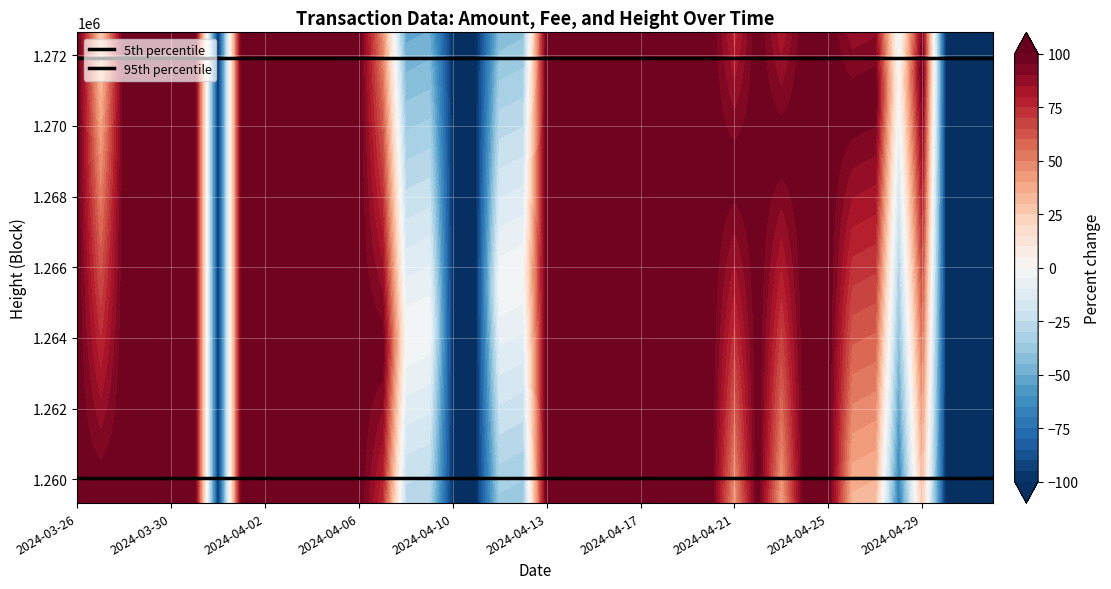

Reading left to right, what are all the values shown in this chart?

5th percentile: 1260024.4	1260024.4	1260024.4	1260024.4	1260024.4	1260024.4	1260024.4	1260024.4	1260024.4	1260024.4	1260024.4	1260024.4	1260024.4	1260024.4	1260024.4	1260024.4	1260024.4	1260024.4	1260024.4	1260024.4	1260024.4	1260024.4	1260024.4	1260024.4	1260024.4	1260024.4	1260024.4	1260024.4	1260024.4	1260024.4	1260024.4	1260024.4	1260024.4	1260024.4	1260024.4	1260024.4	1260024.4	1260024.4	1260024.4	1260024.4
95th percentile: 1271931.1	1271931.1	1271931.1	1271931.1	1271931.1	1271931.1	1271931.1	1271931.1	1271931.1	1271931.1	1271931.1	1271931.1	1271931.1	1271931.1	1271931.1	1271931.1	1271931.1	1271931.1	1271931.1	1271931.1	1271931.1	1271931.1	1271931.1	1271931.1	1271931.1	1271931.1	1271931.1	1271931.1	1271931.1	1271931.1	1271931.1	1271931.1	1271931.1	1271931.1	1271931.1	1271931.1	1271931.1	1271931.1	1271931.1	1271931.1